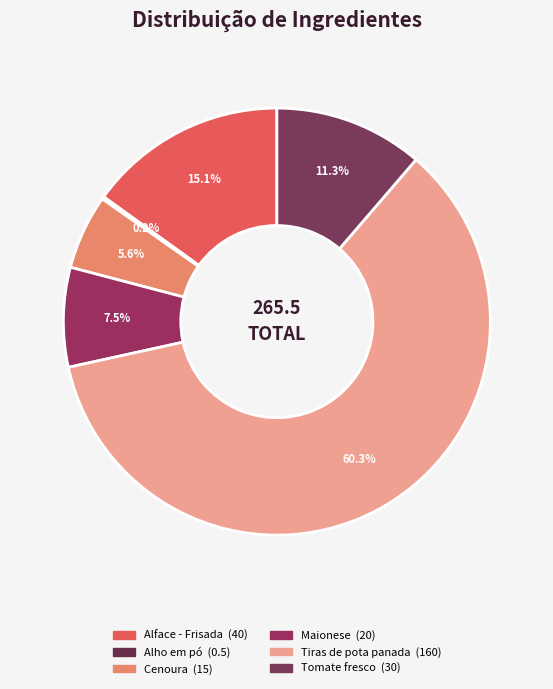

Between Alface - Frisada and Cenoura, which is larger?

Alface - Frisada